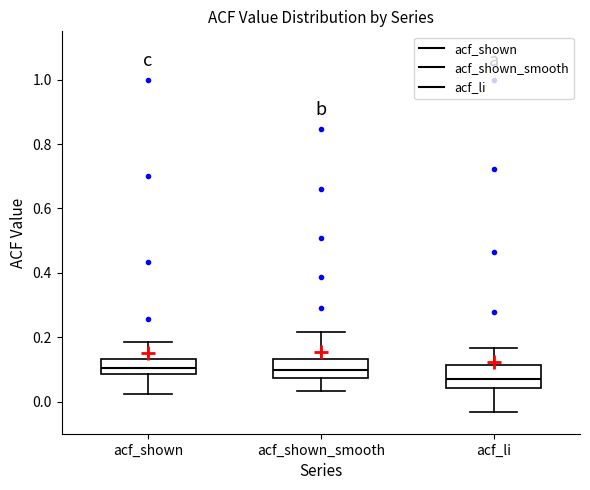

Where does the lower whisker of the box for acf_shown_smooth end on the y-axis? The values are not printed on the chart, so give them approximately, as read against the axis.

0.04